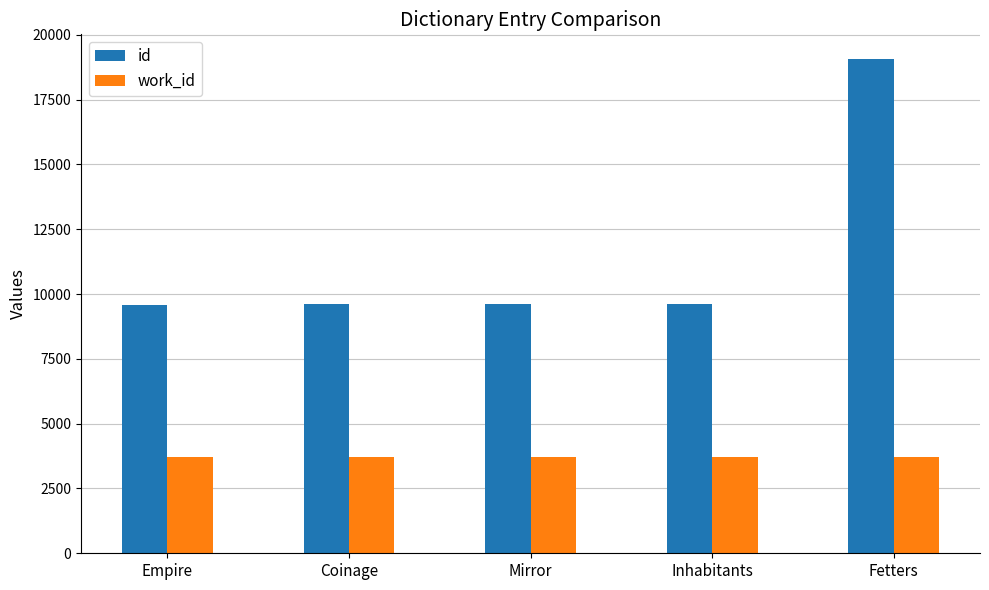

How many values in the id series are below 9604?

2